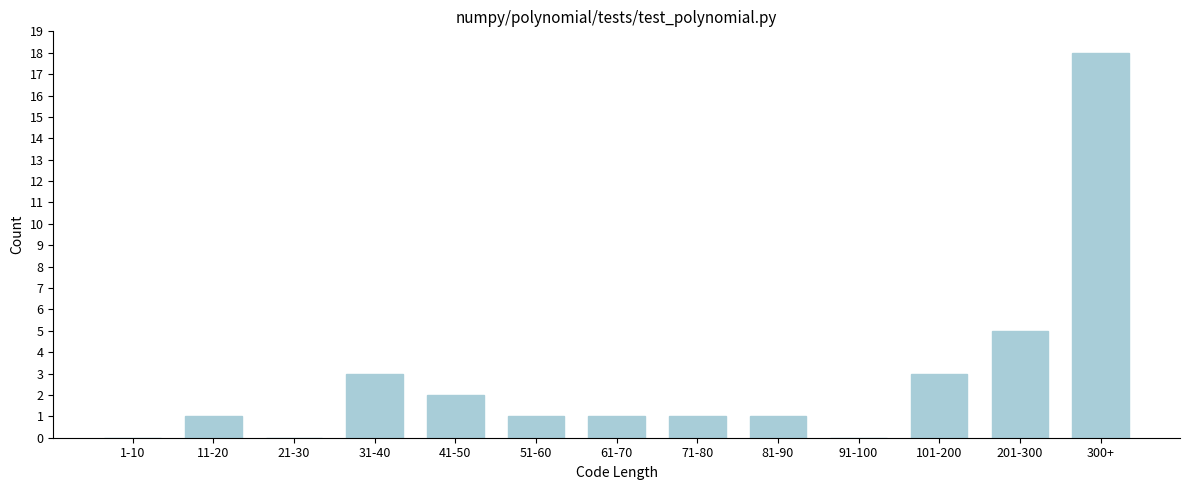

Reading left to right, what are all the values shown in this chart?

1-10=0	11-20=1	21-30=0	31-40=3	41-50=2	51-60=1	61-70=1	71-80=1	81-90=1	91-100=0	101-200=3	201-300=5	300+=18